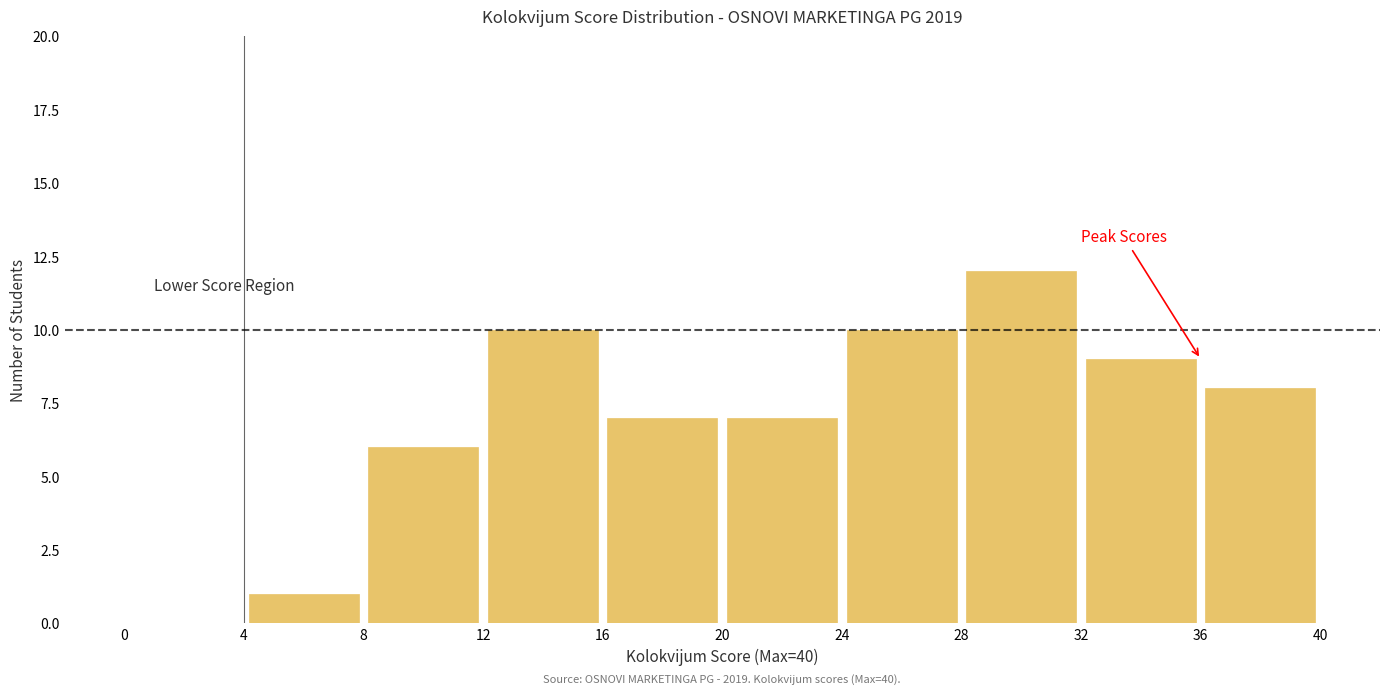

Over which range of the x-axis is the bar tallest?

28 to 32